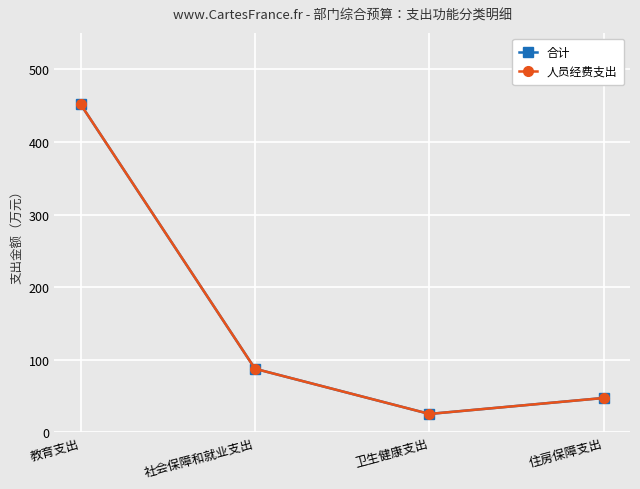

Does the chart have visible grid lines?

Yes